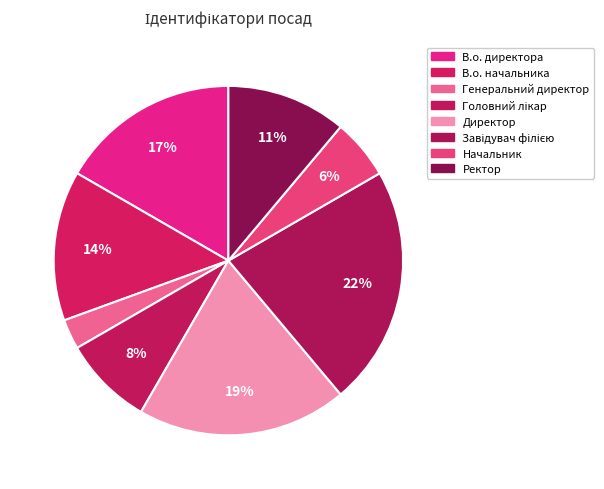

To the nearest percent, what percentage of the pie is Директор?

19%